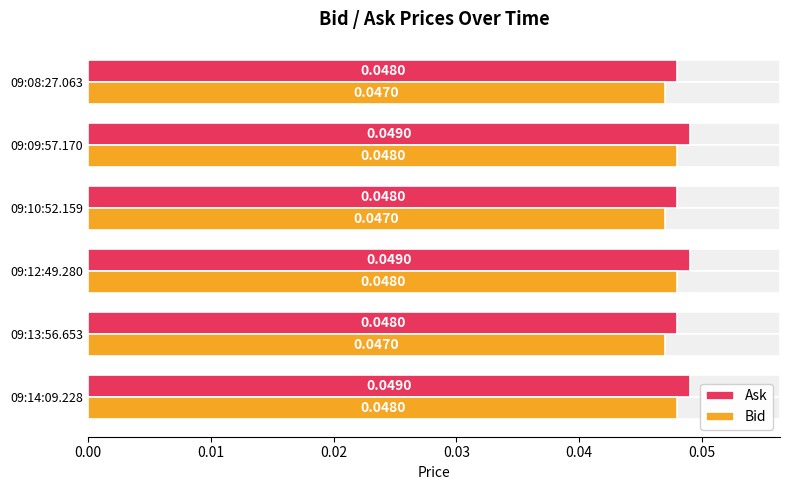

How many Ask values are between 0 and 1?

6